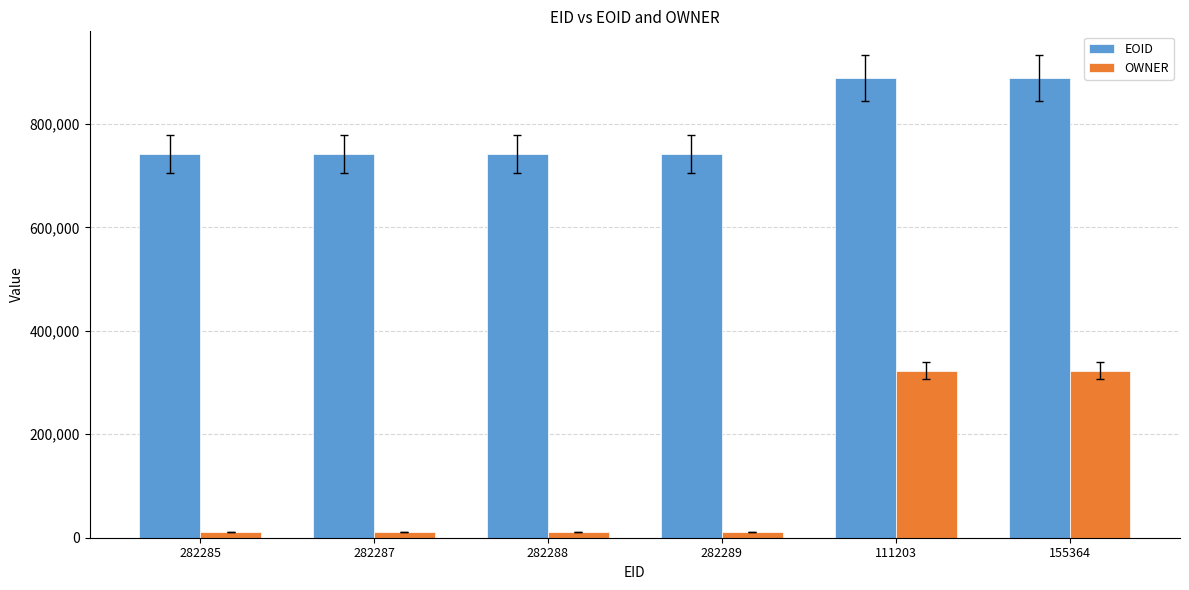

The value of OWNER at 282285 is 10968. True or false?

True